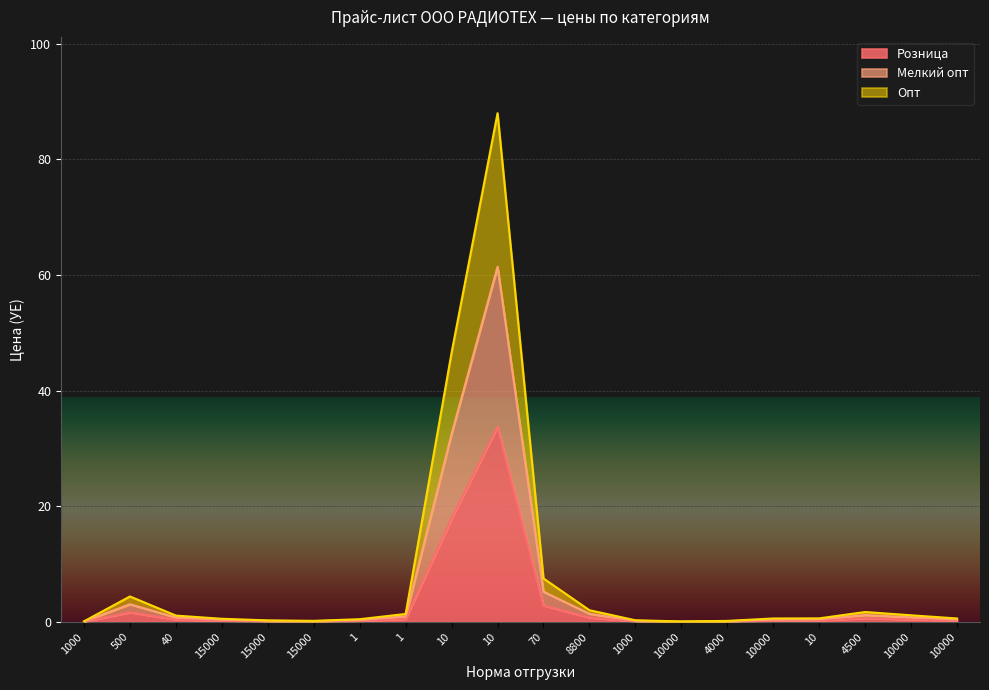

How many series are shown in this chart?

3